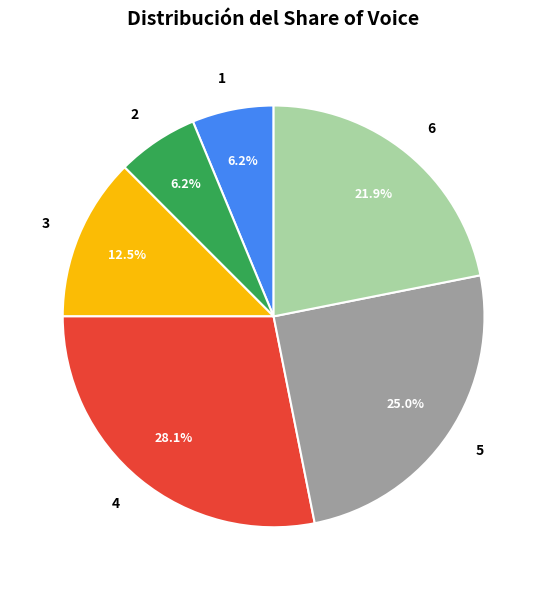

Which category has the biggest portion of the pie?

4